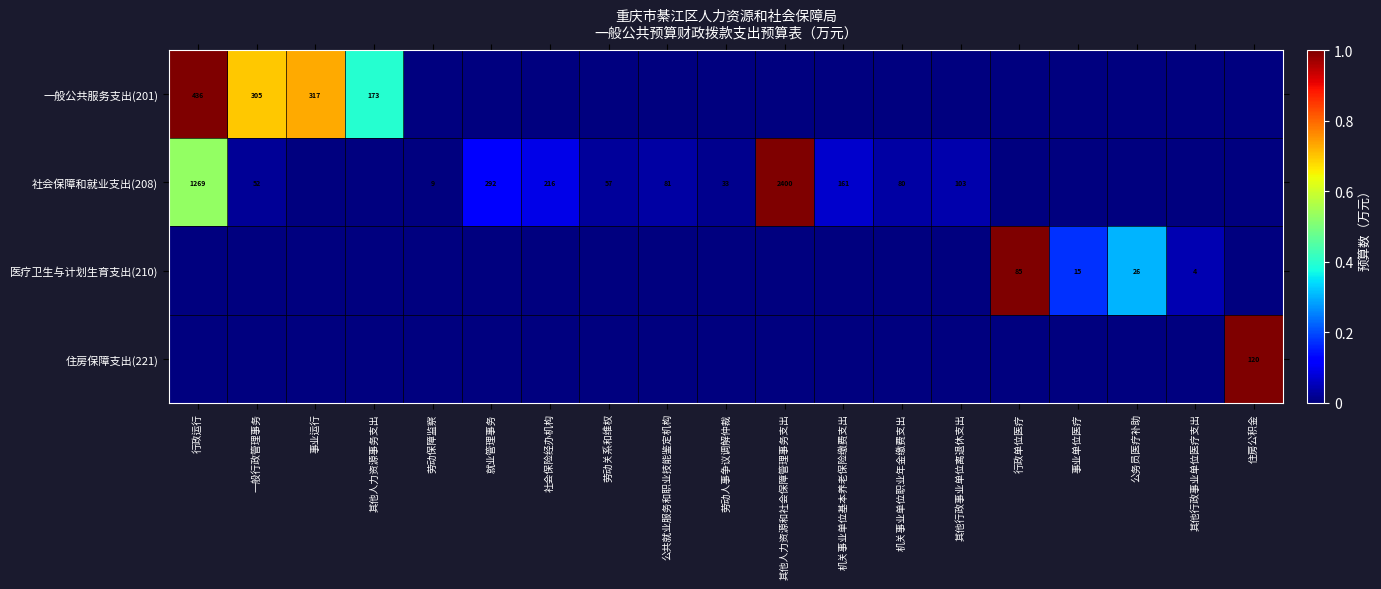

The 社会保障和就业支出(208) series shows 161 at 机关事业单位基本养老保险缴费支出. True or false?

True